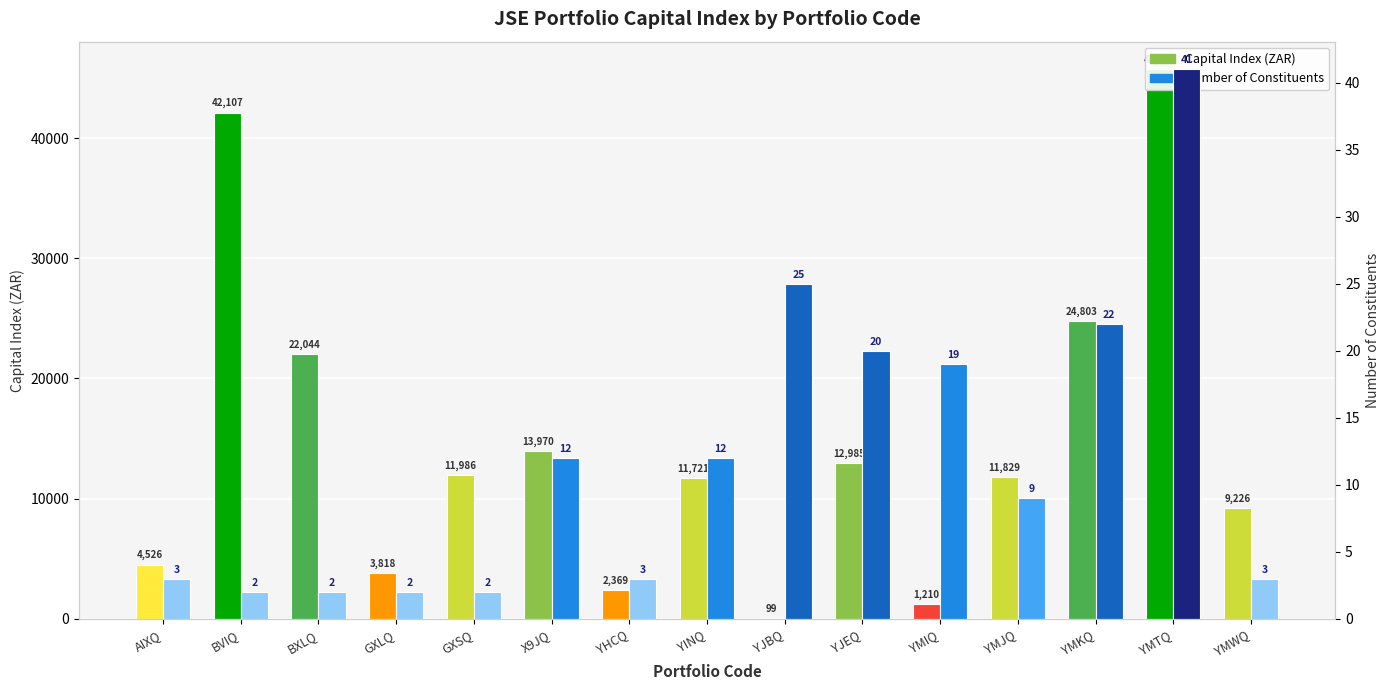

The Capital Index (ZAR) series shows 1209.6 at YMIQ. True or false?

True